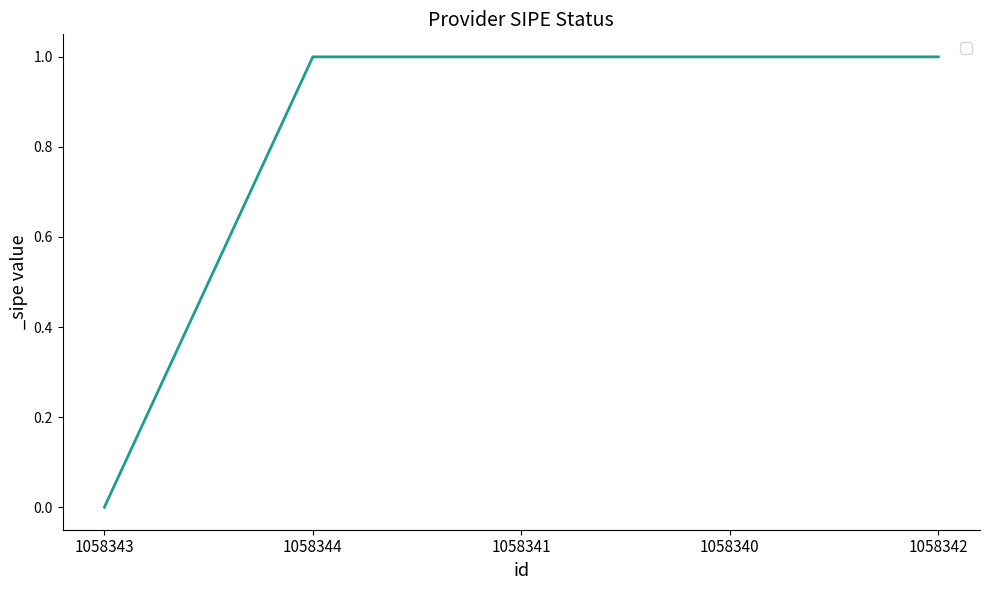

What is the change in value from 1058343 to 1058344?

+1